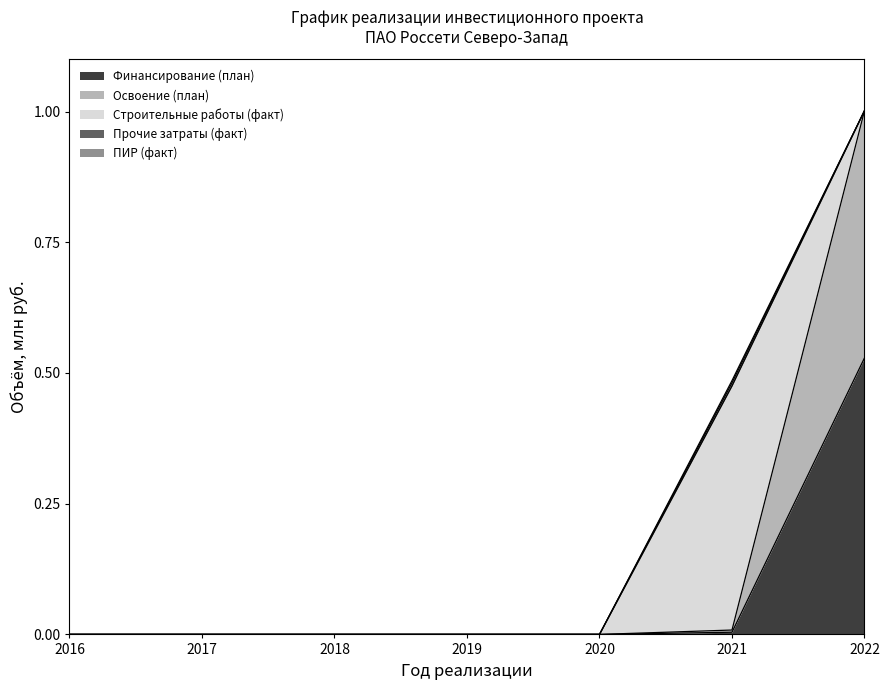

Reading left to right, what are all the values shown in this chart?

Финансирование (план): 2016=0.0	2017=0.0	2018=0.0	2019=0.0	2020=0.0	2021=0.0	2022=0.5
Освоение (план): 2016=0.0	2017=0.0	2018=0.0	2019=0.0	2020=0.0	2021=0.0	2022=0.5
Строительные работы (факт): 2016=0.0	2017=0.0	2018=0.0	2019=0.0	2020=0.0	2021=0.5	2022=0.0
Прочие затраты (факт): 2016=0.0	2017=0.0	2018=0.0	2019=0.0	2020=0.0	2021=0.0	2022=0.0
ПИР (факт): 2016=0.0	2017=0.0	2018=0.0	2019=0.0	2020=0.0	2021=0.0	2022=0.0